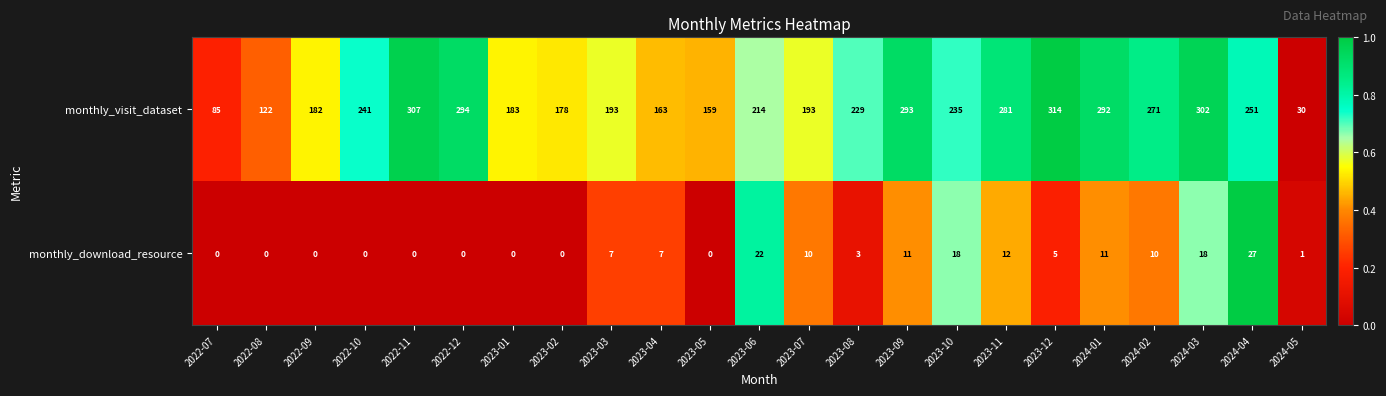

Between 2023-02 and 2023-11, which series saw the biggest shift?

monthly_visit_dataset